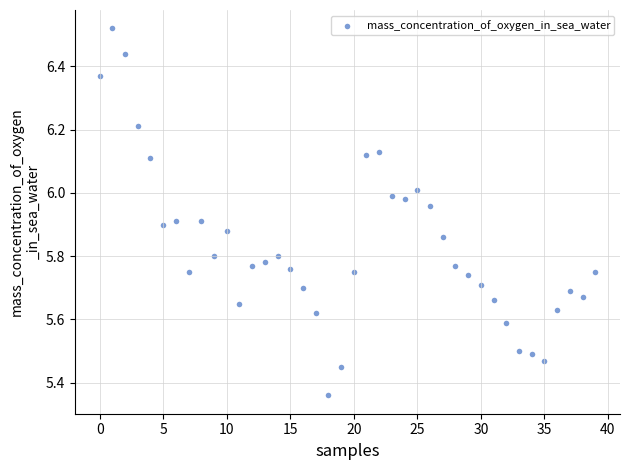

What is the range of Y values (max minus min)?

1.2